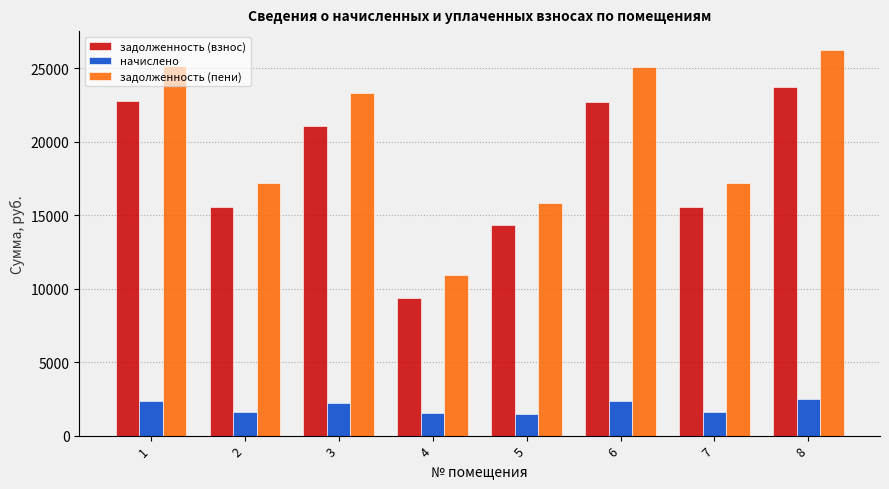

At which label does задолженность (взнос) reach its minimum?

4